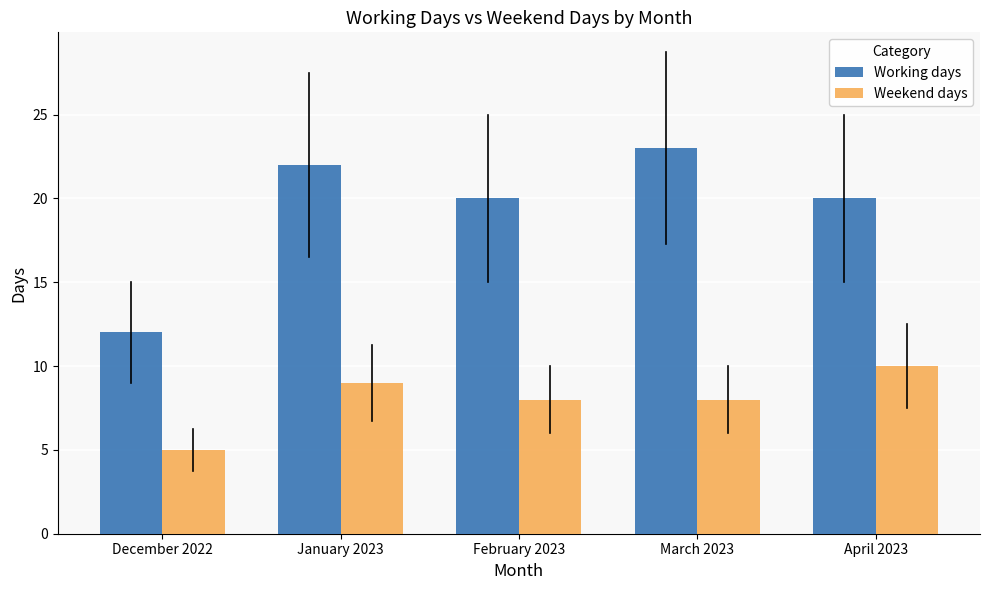

Is the value of Working days at April 2023 greater than the value of Weekend days at January 2023?

Yes